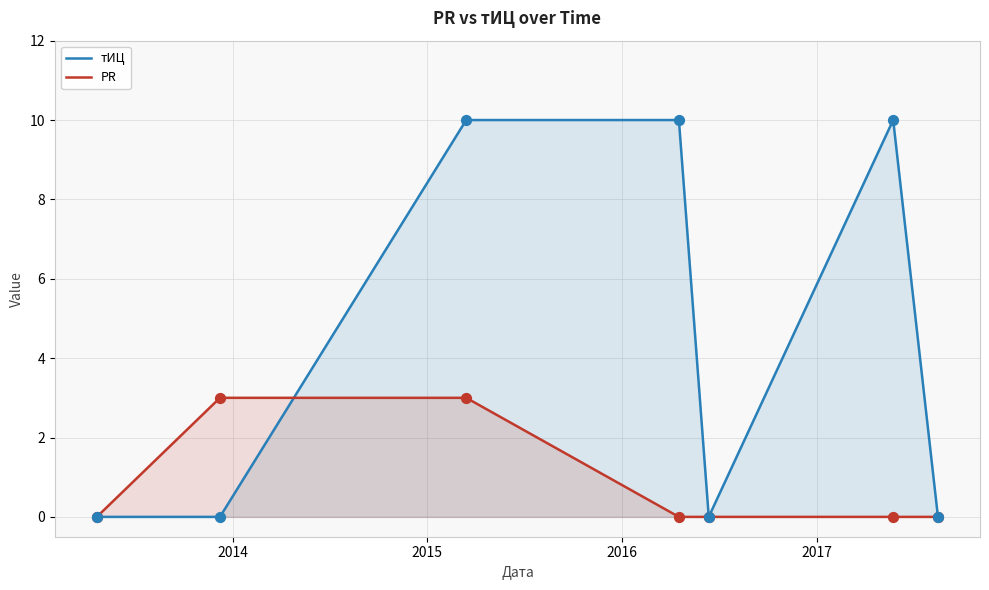

Which series has the largest total across all categories?

тИЦ